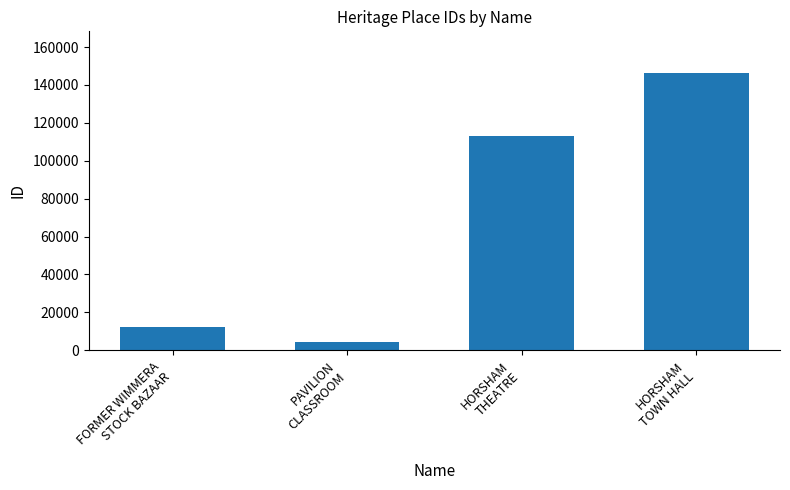

What is the ratio of the value at HORSHAM
TOWN HALL to the value at HORSHAM
THEATRE?

1.3